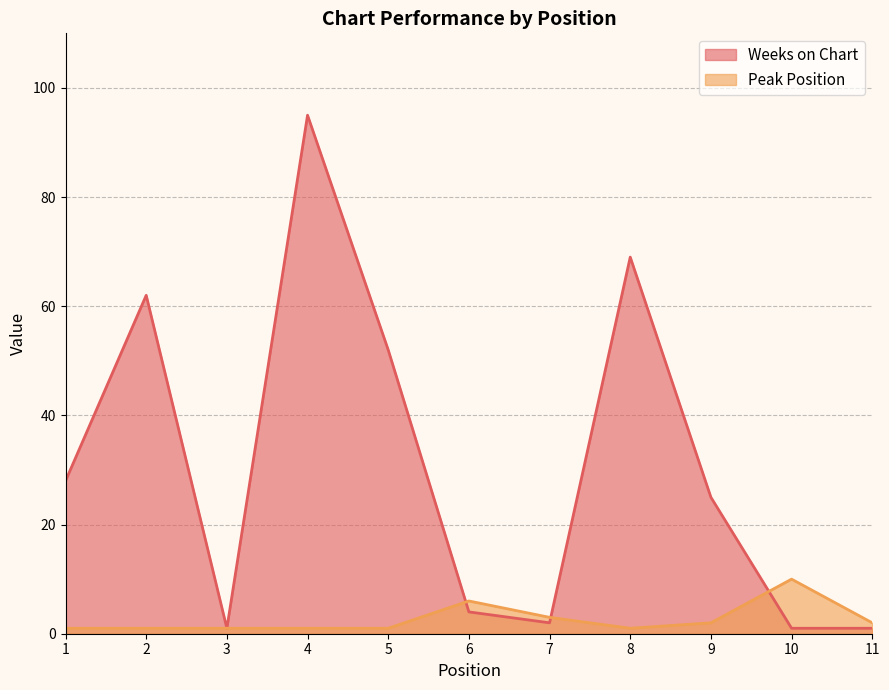

At which category is the sum across all series the highest?

4